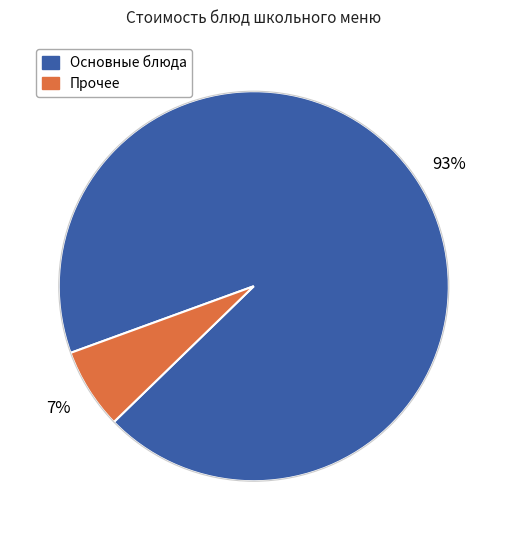

To the nearest percent, what is the average slice percentage?

50%